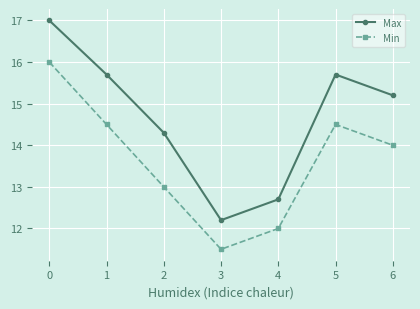

In Min, how many points are higher than both neighbors (excluding endpoints)?

1